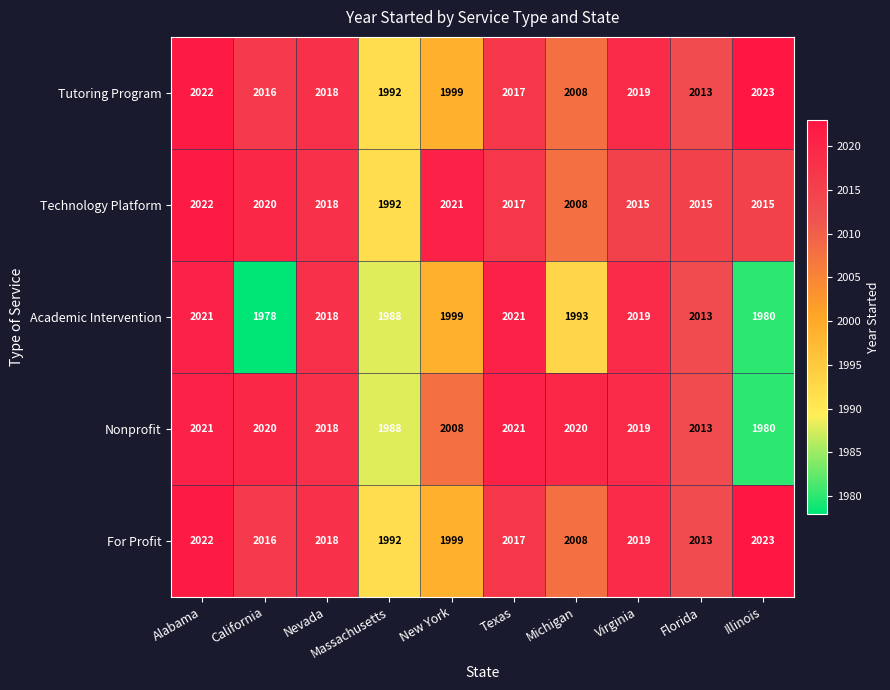

Which category has the lowest value across all series?

California